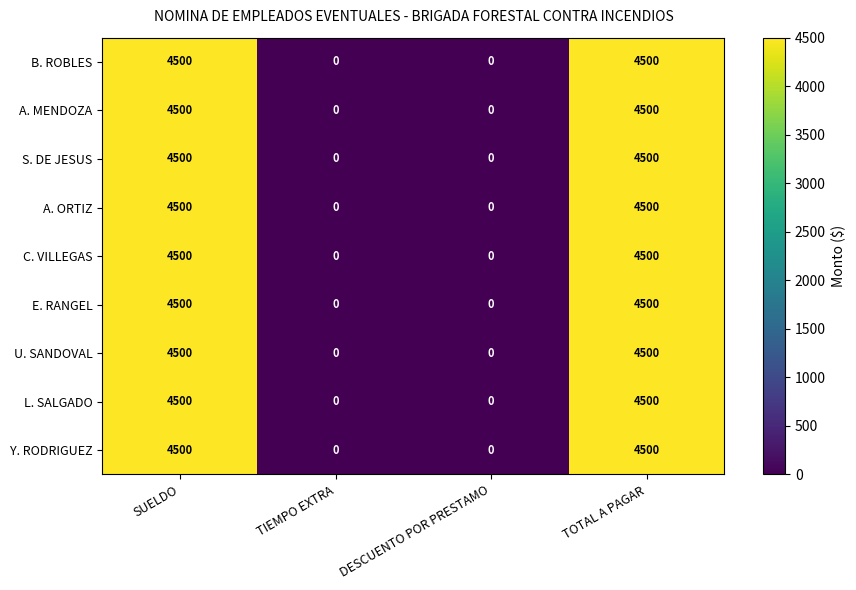

What is the difference between the maximum and second lowest values in the U. SANDOVAL series?

4500